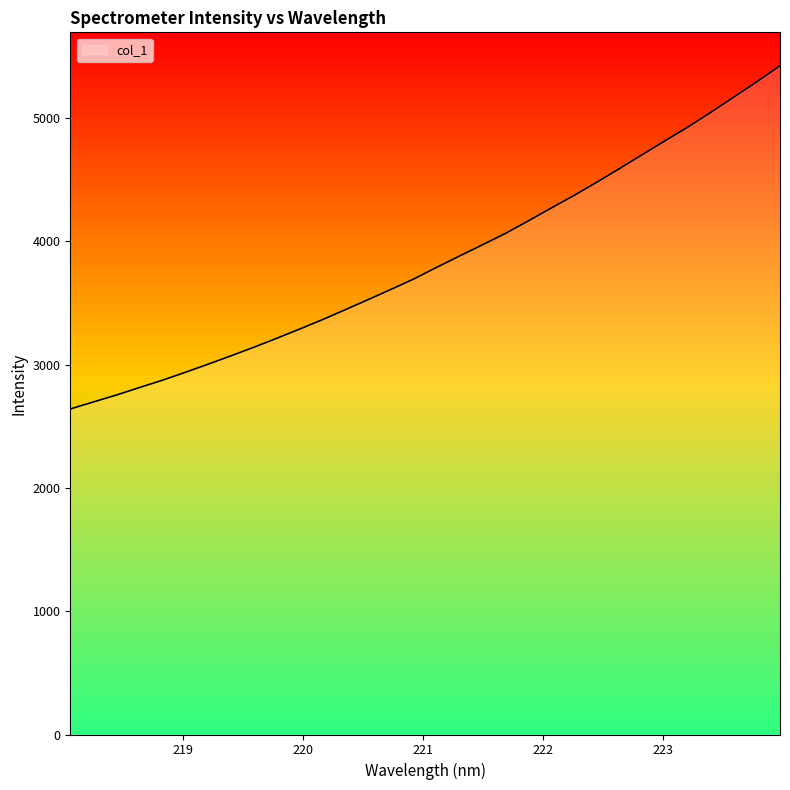

What is the greatest value displayed?

5424.3